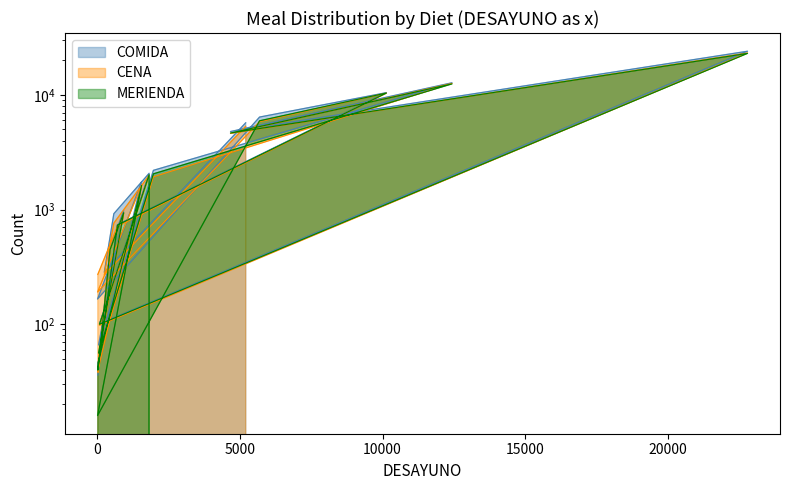

What are all the series names shown in the legend?

COMIDA, CENA, MERIENDA